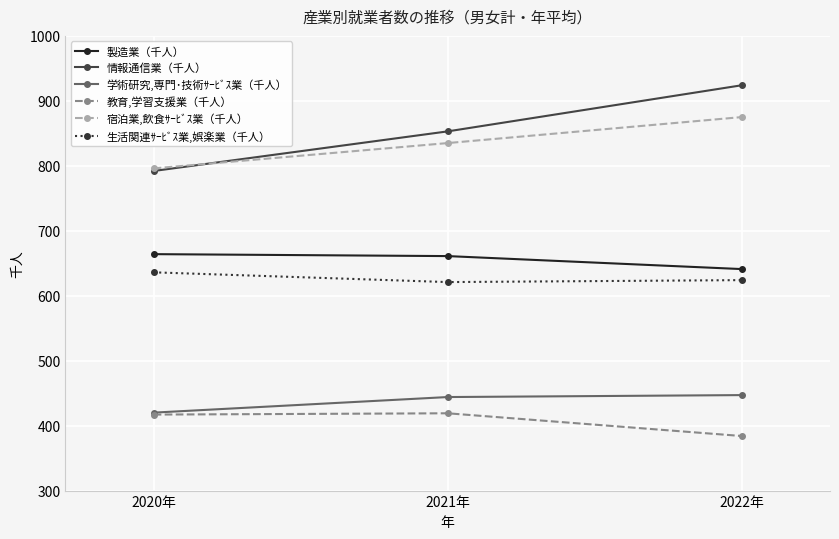

Which category has the lowest value in the 情報通信業（千人） series?

2020年